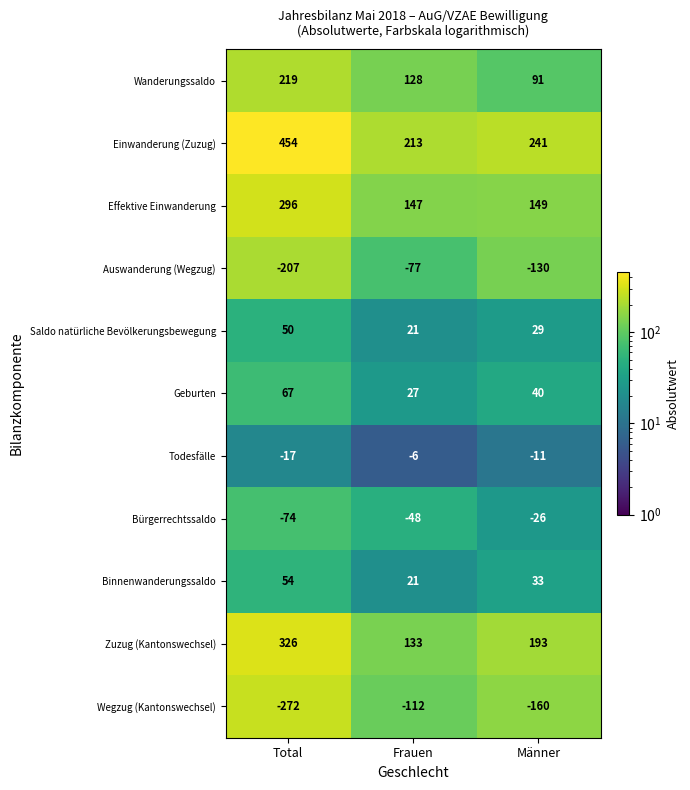

The value of Zuzug (Kantonswechsel) at Frauen is 60. True or false?

False